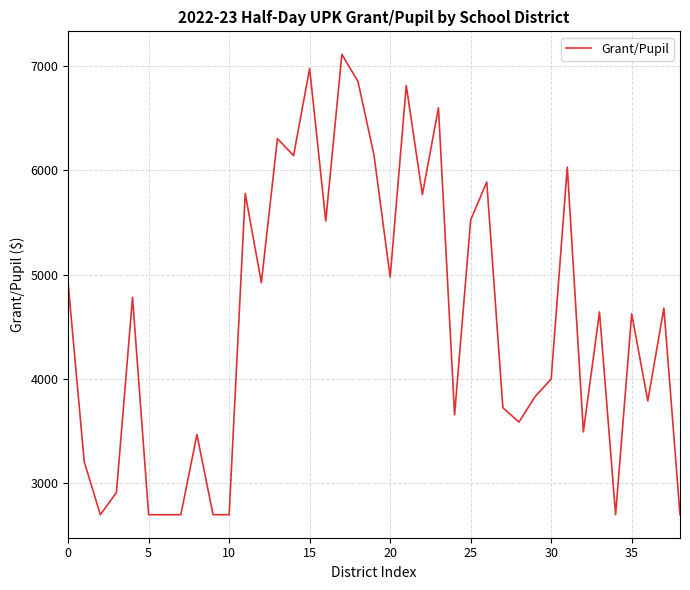

What is the difference between the maximum and minimum values?

4410.9